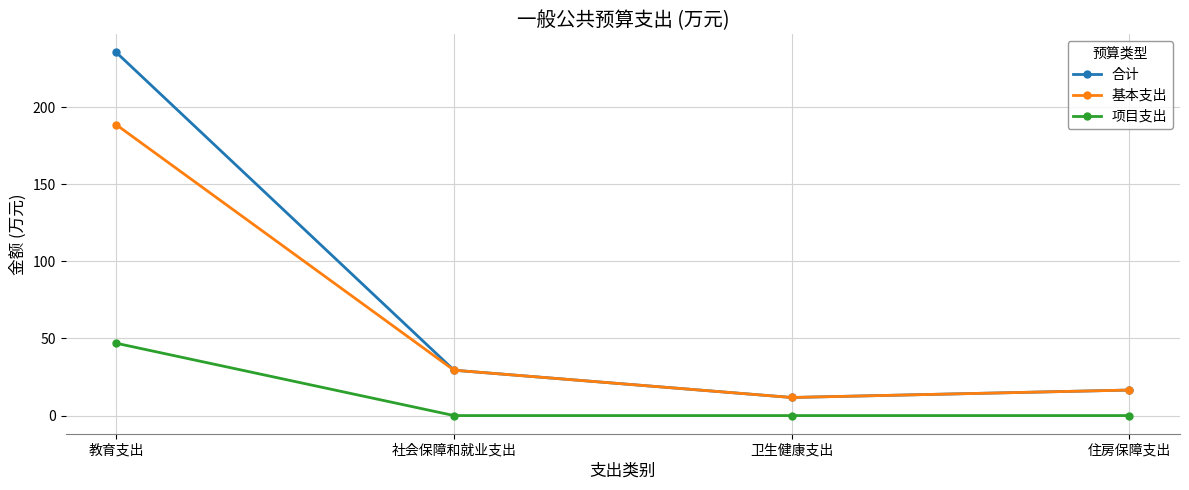

At how many categories does at least one series exceed 157?

1